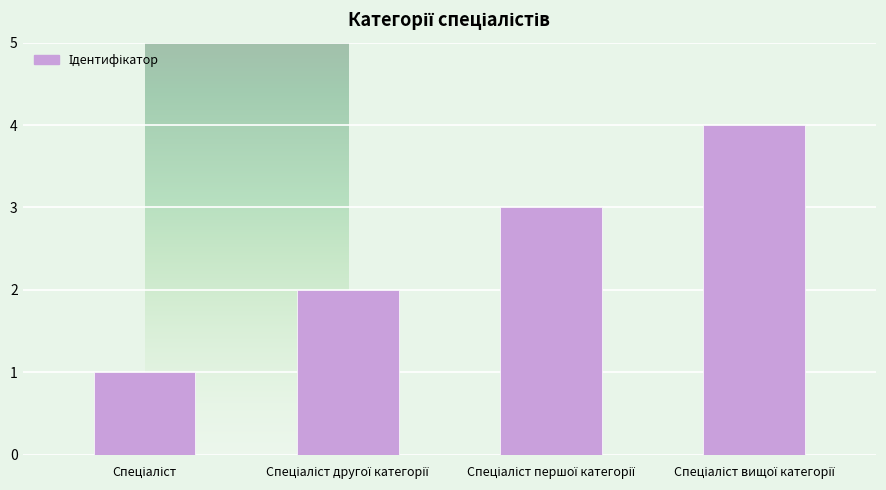

How many bars are there in total?

4